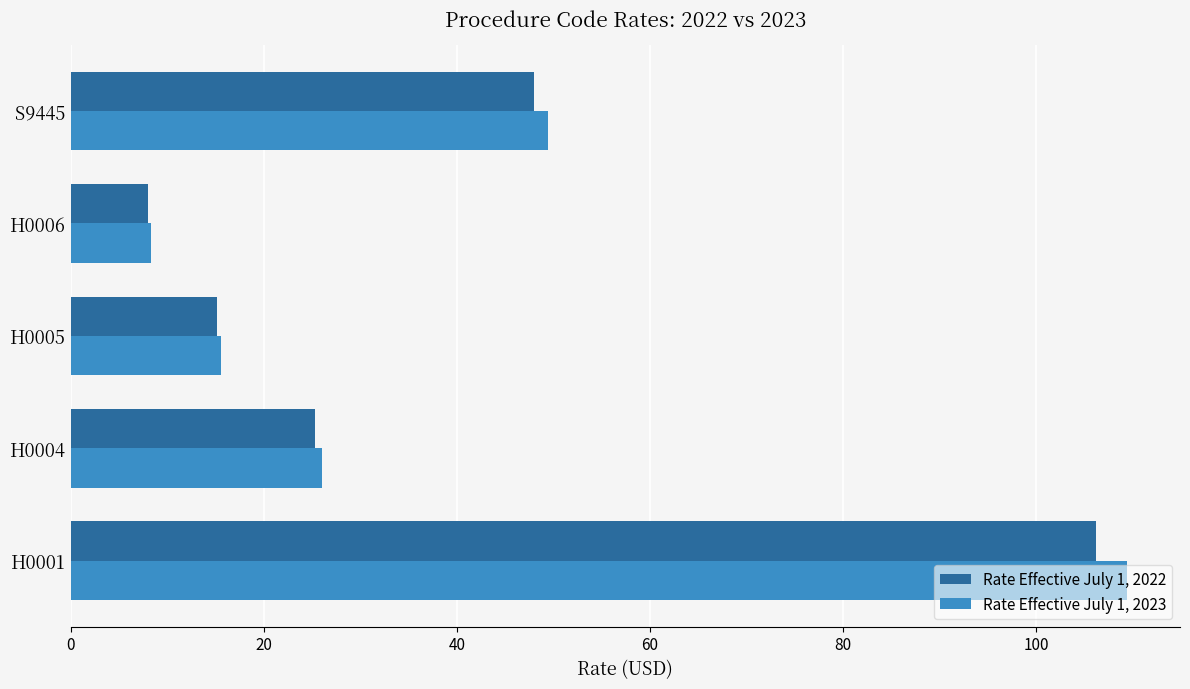

What is the sum of the Rate Effective July 1, 2023 values at H0004 and H0006?

34.3